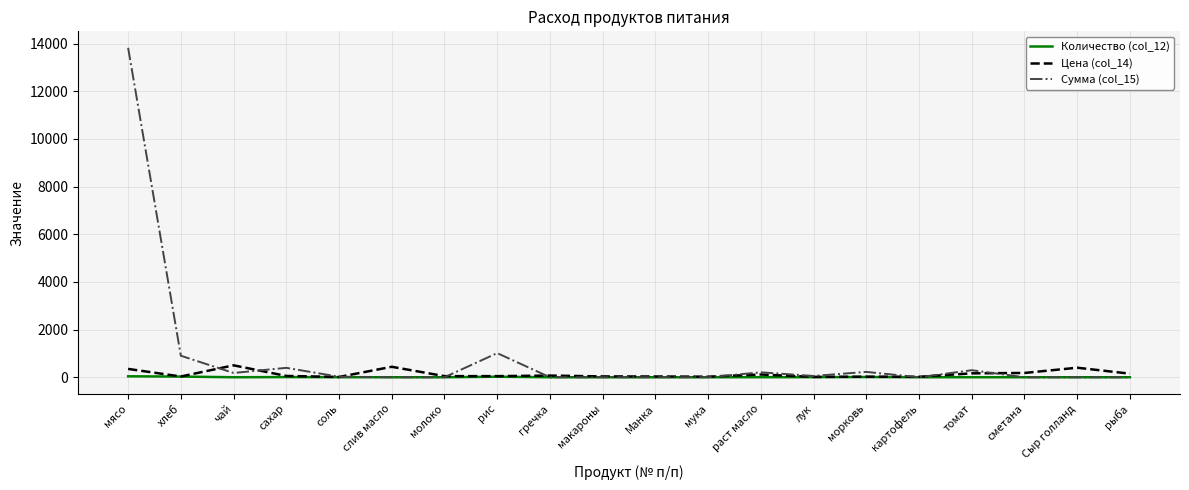

What is the greatest value displayed?

13821.5